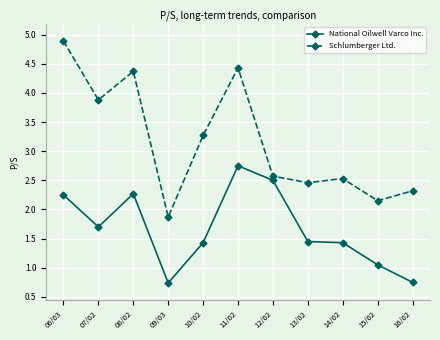

True or false: National Oilwell Varco Inc. and Schlumberger Ltd. intersect in this chart.

False